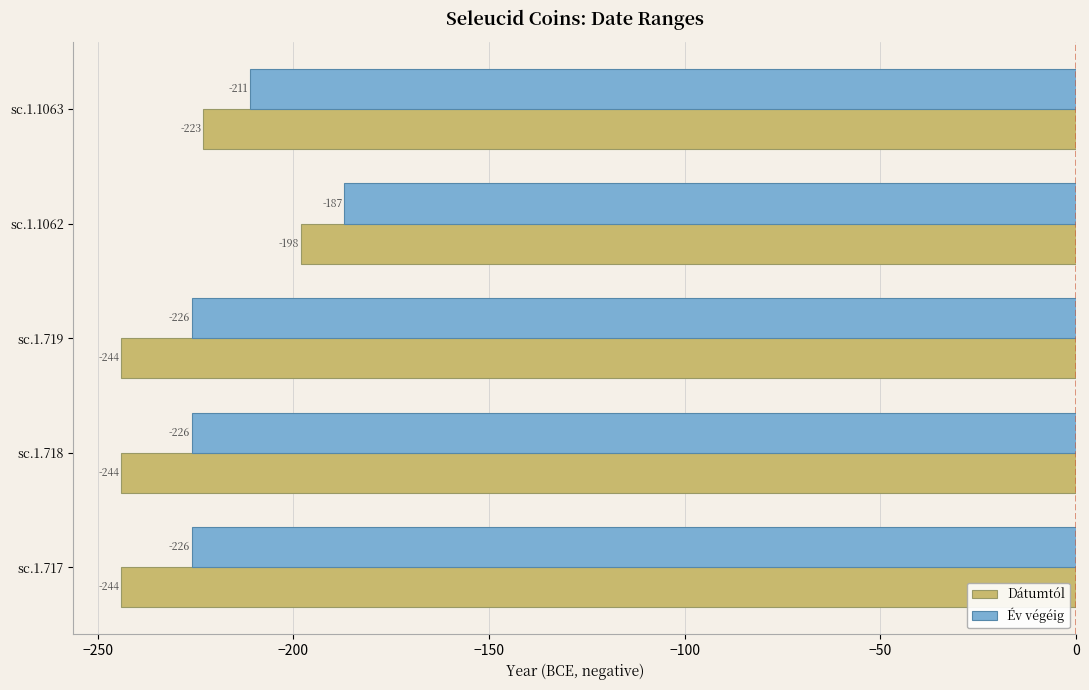

Rank the series by their average value, from lowest to highest.

Dátumtól, Év végéig